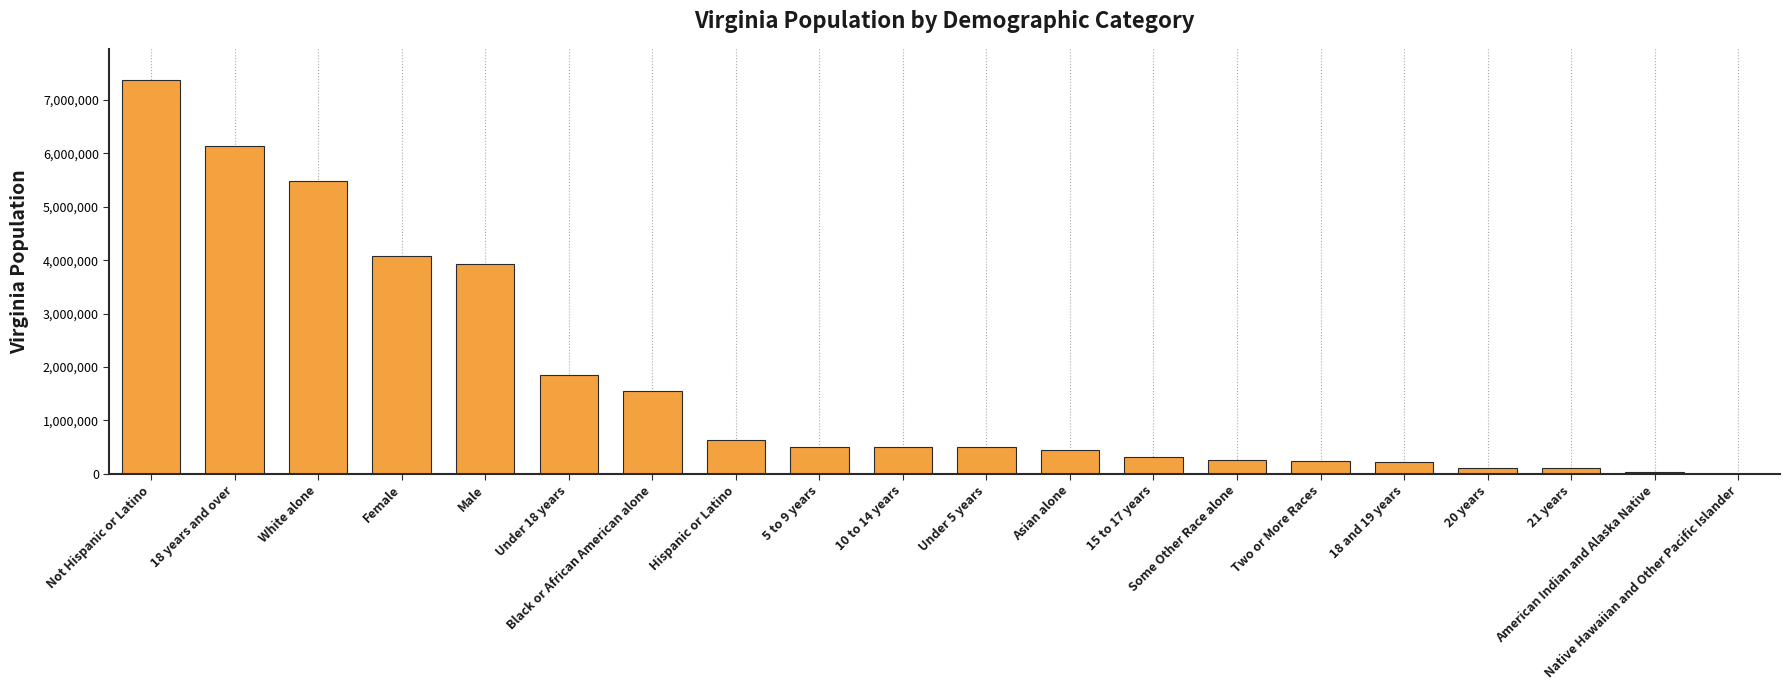

What is the sum of all values?

34320144